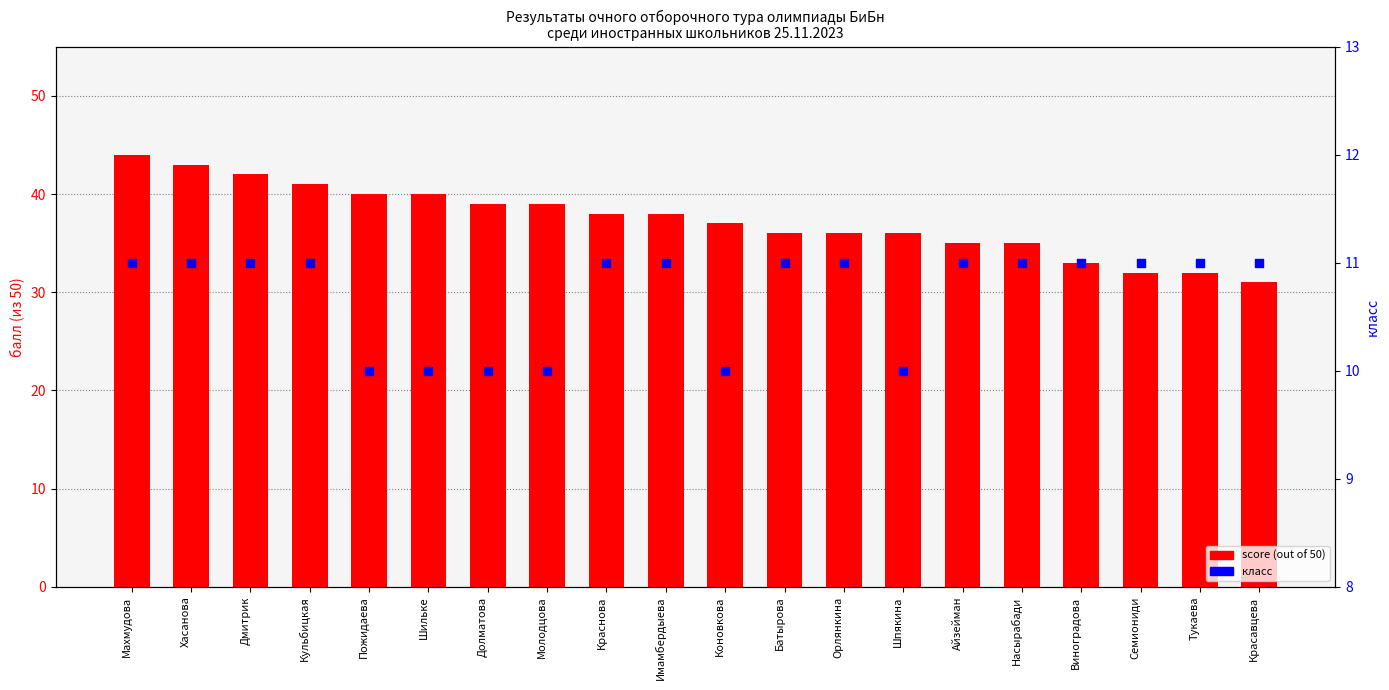

Is the value of класс at Махмудова greater than the value of score (out of 50) at Виноградова?

No